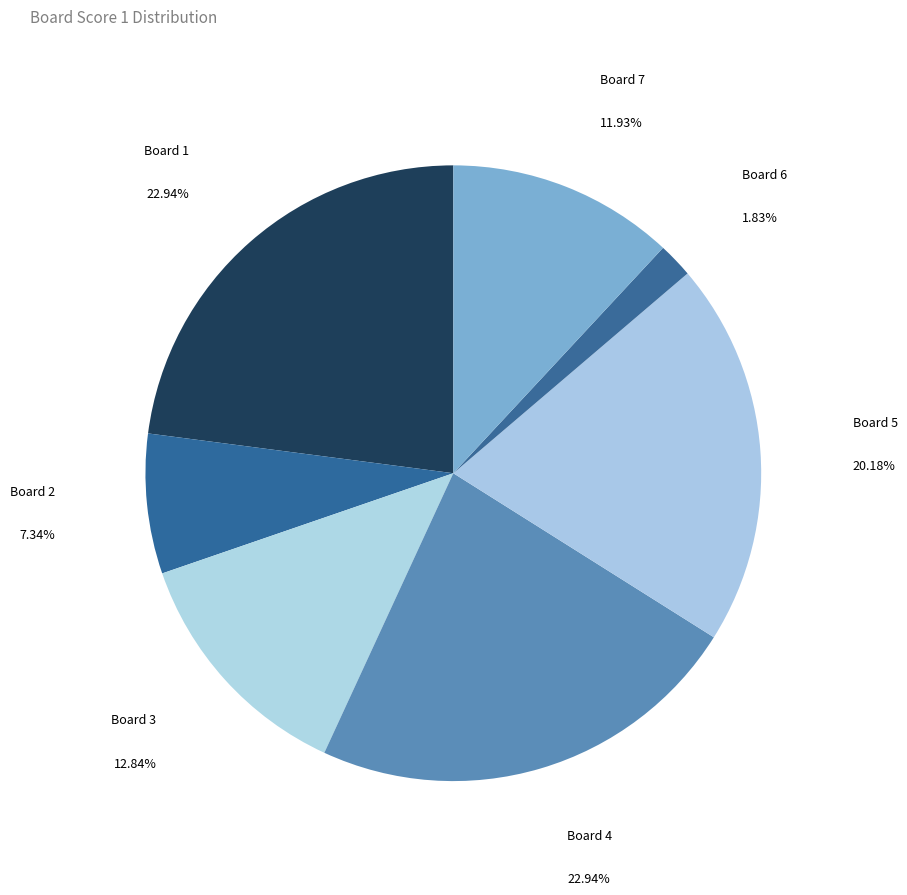

Is there a majority slice in this chart?

No